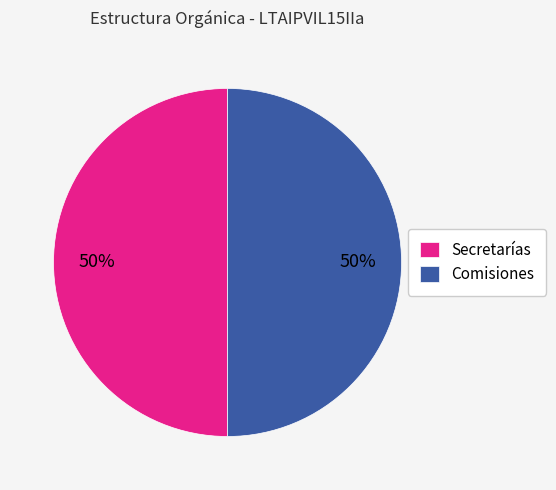

To the nearest percent, what is the combined percentage of Comisiones and Secretarías?

100%